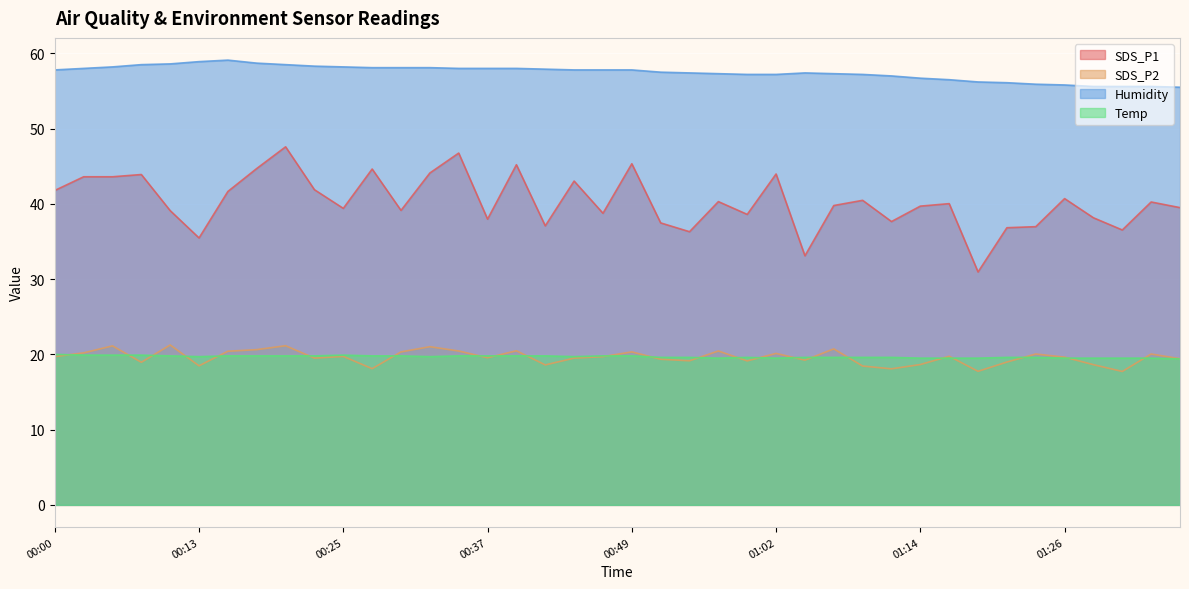

What is the difference between the second highest and second lowest values in the SDS_P2 series?

3.4